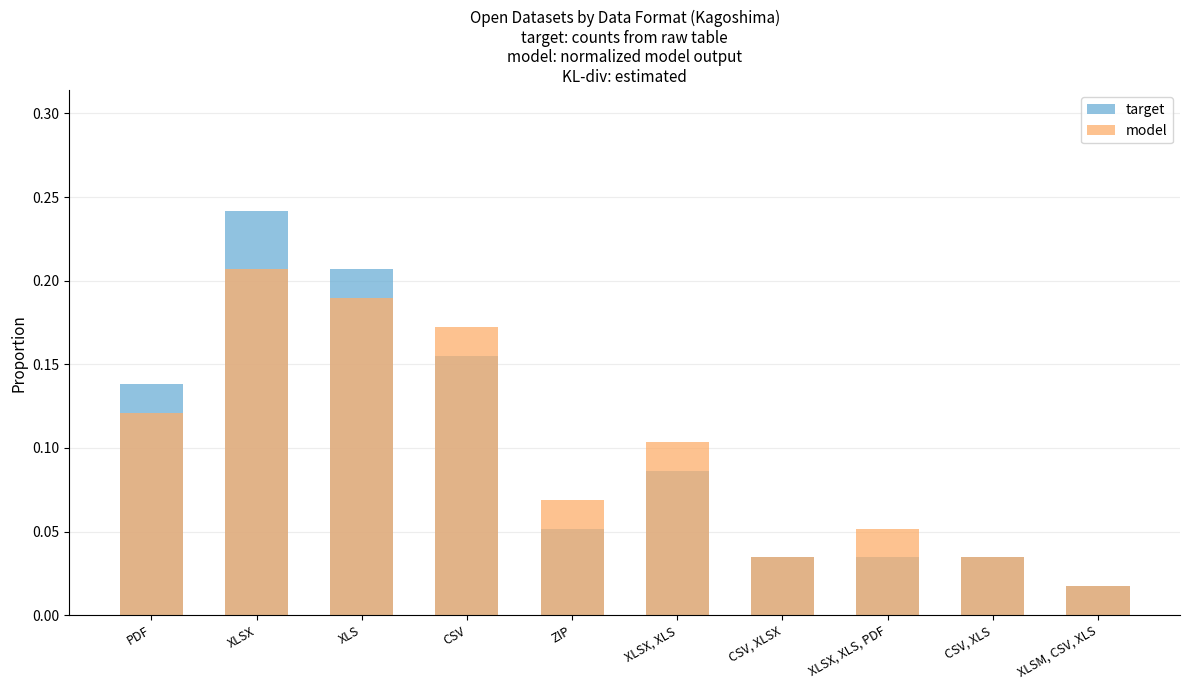

Reading left to right, transcribe all the data shown in this chart.

target: PDF=0.1	XLSX=0.2	XLS=0.2	CSV=0.2	ZIP=0.1	XLSX, XLS=0.1	CSV, XLSX=0.0	XLSX, XLS, PDF=0.0	CSV, XLS=0.0	XLSM, CSV, XLS=0.0
model: PDF=0.1	XLSX=0.2	XLS=0.2	CSV=0.2	ZIP=0.1	XLSX, XLS=0.1	CSV, XLSX=0.0	XLSX, XLS, PDF=0.1	CSV, XLS=0.0	XLSM, CSV, XLS=0.0